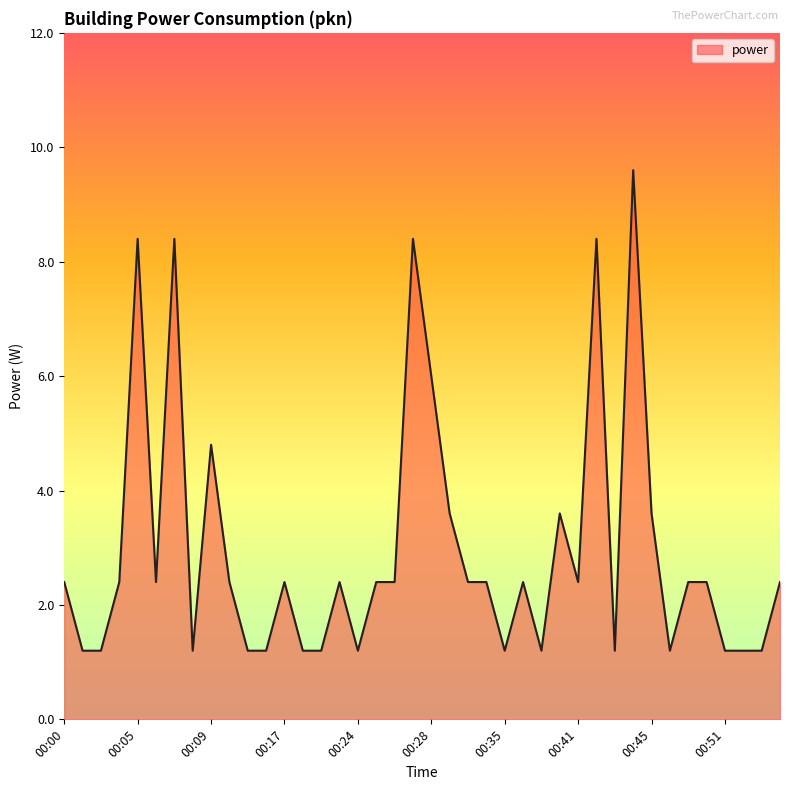

What is the maximum value shown in the chart?

9.6